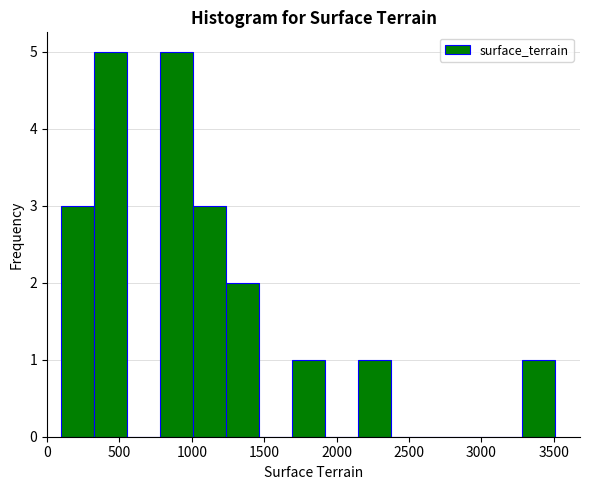

Reading left to right, list every bar in this chart as the range it spans on the x-axis followed by its height. Neither the bar edges nor the heights are printed on the chart, so give them approximately, as read against the axes.

100 to 350: 3
350 to 550: 5
550 to 800: 0
800 to 1000: 5
1000 to 1250: 3
1250 to 1450: 2
1450 to 1700: 0
1700 to 1900: 1
1900 to 2150: 0
2150 to 2350: 1
2350 to 2600: 0
2600 to 2850: 0
2850 to 3050: 0
3050 to 3300: 0
3300 to 3500: 1